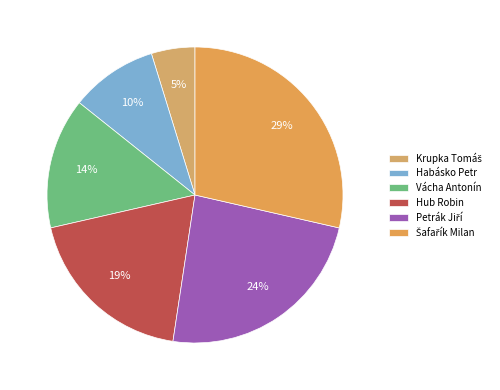

How many slices are in this pie chart?

6